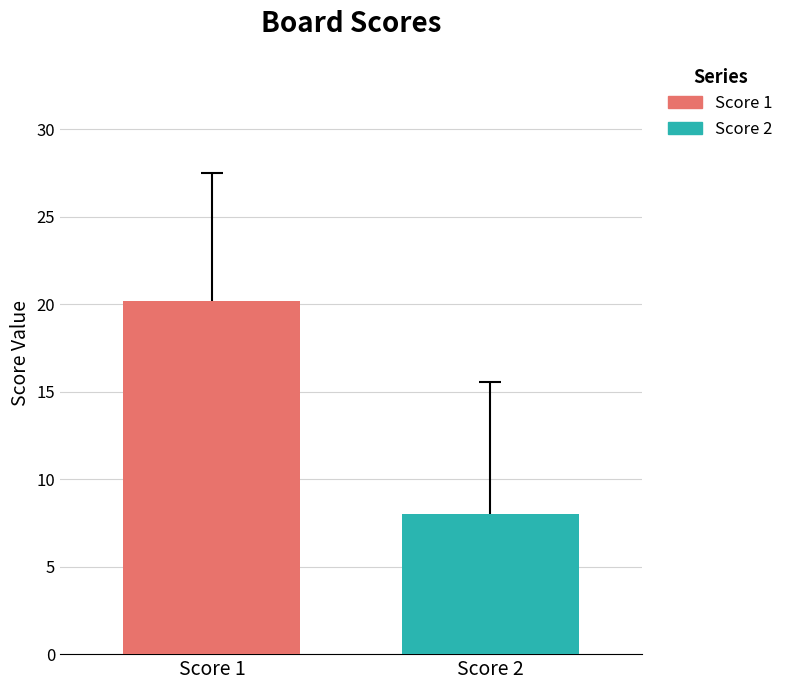

List the series in order of their peak value, highest first.

Score 1, Score 2